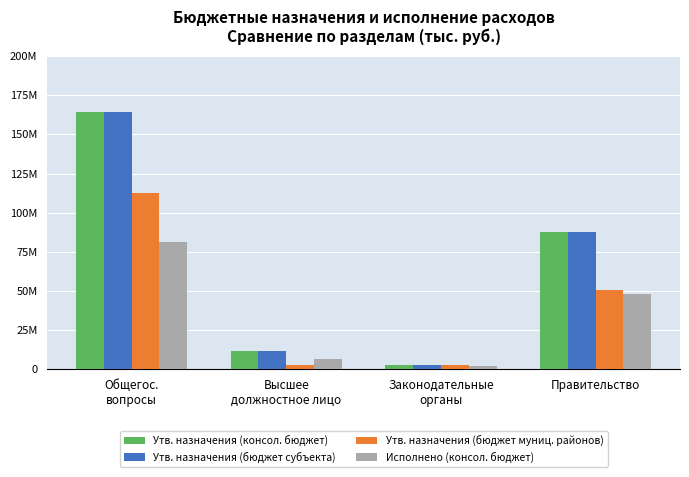

What is the label of the 4th bar from the left?

Правительство